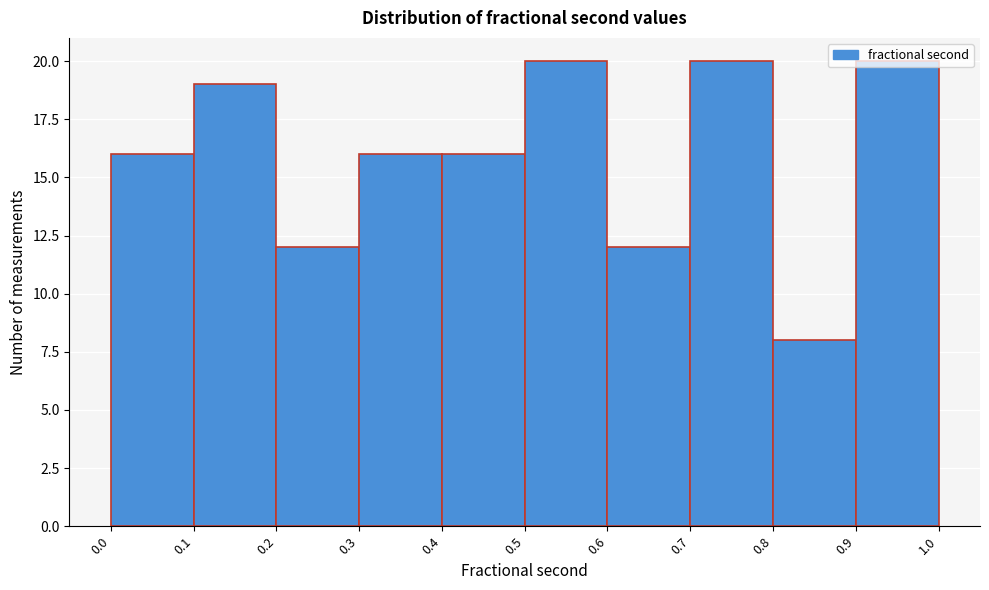

What is the height of the bar covering 0.9 to 1.0 on the x-axis? The values are not printed on the chart, so give them approximately, as read against the axis.

20